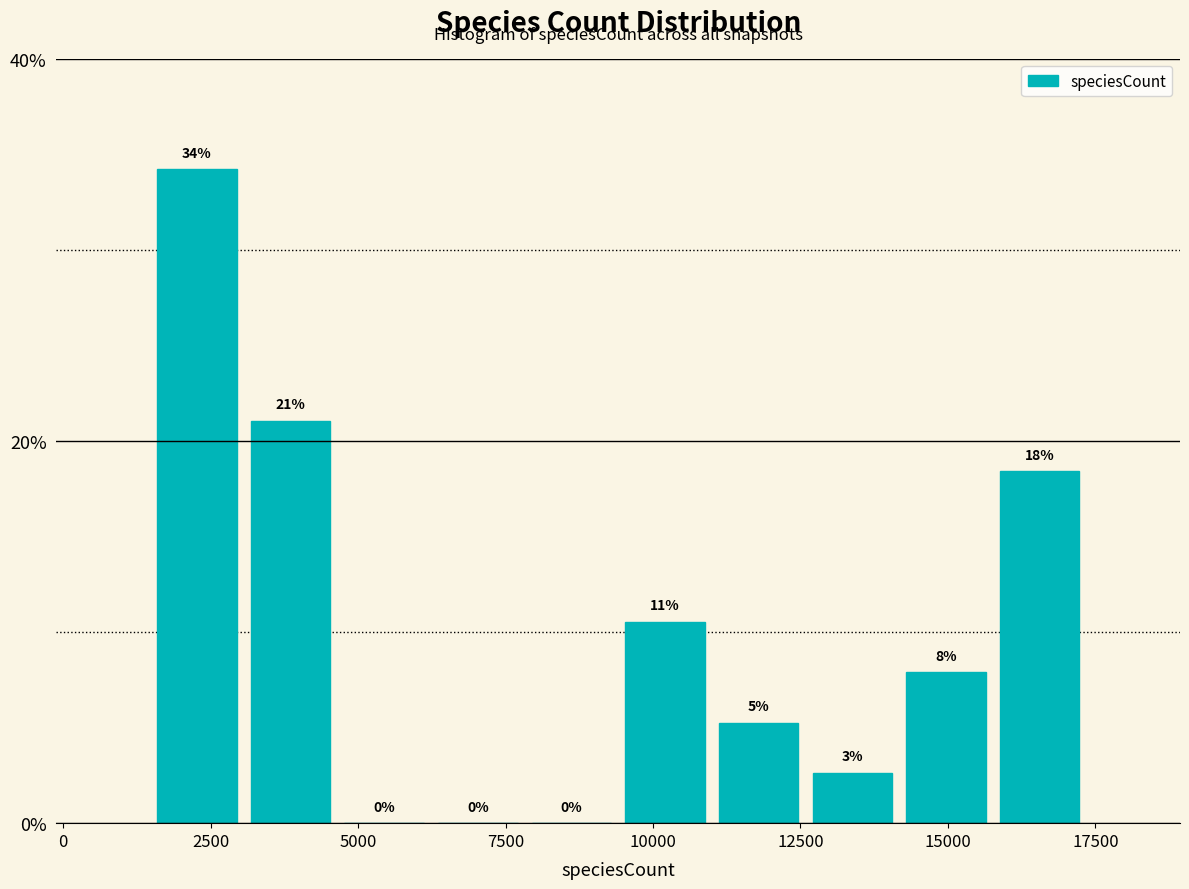

Around what value on the x-axis is the tallest bar? Give the approximate position of its centre, as read against the axis.

2500